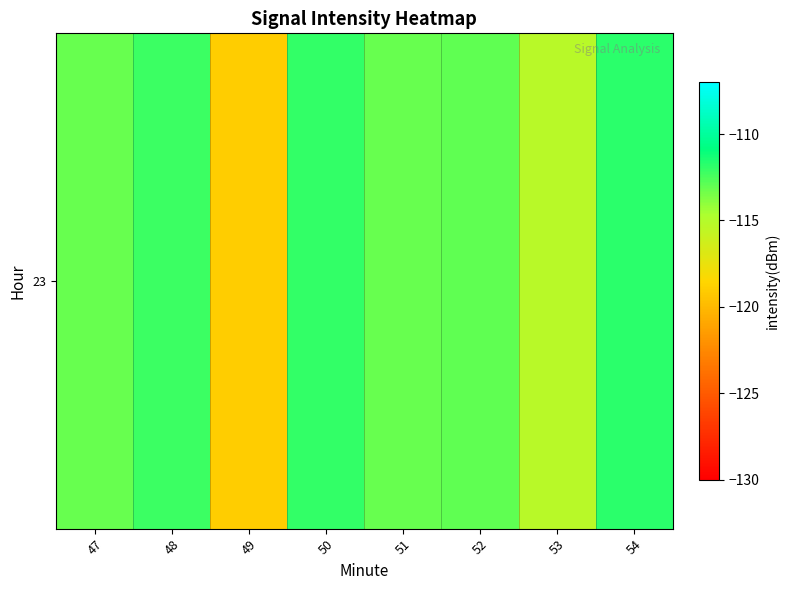

What is the maximum value shown in the chart?

-111.8